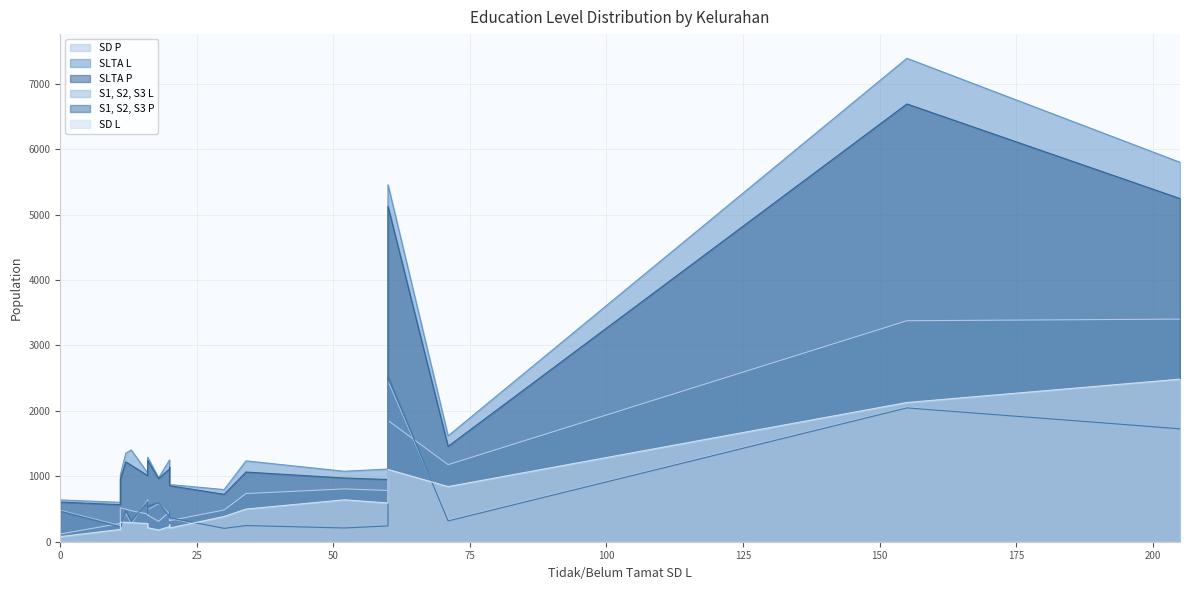

What is the lowest value of the SLTA L series?

602